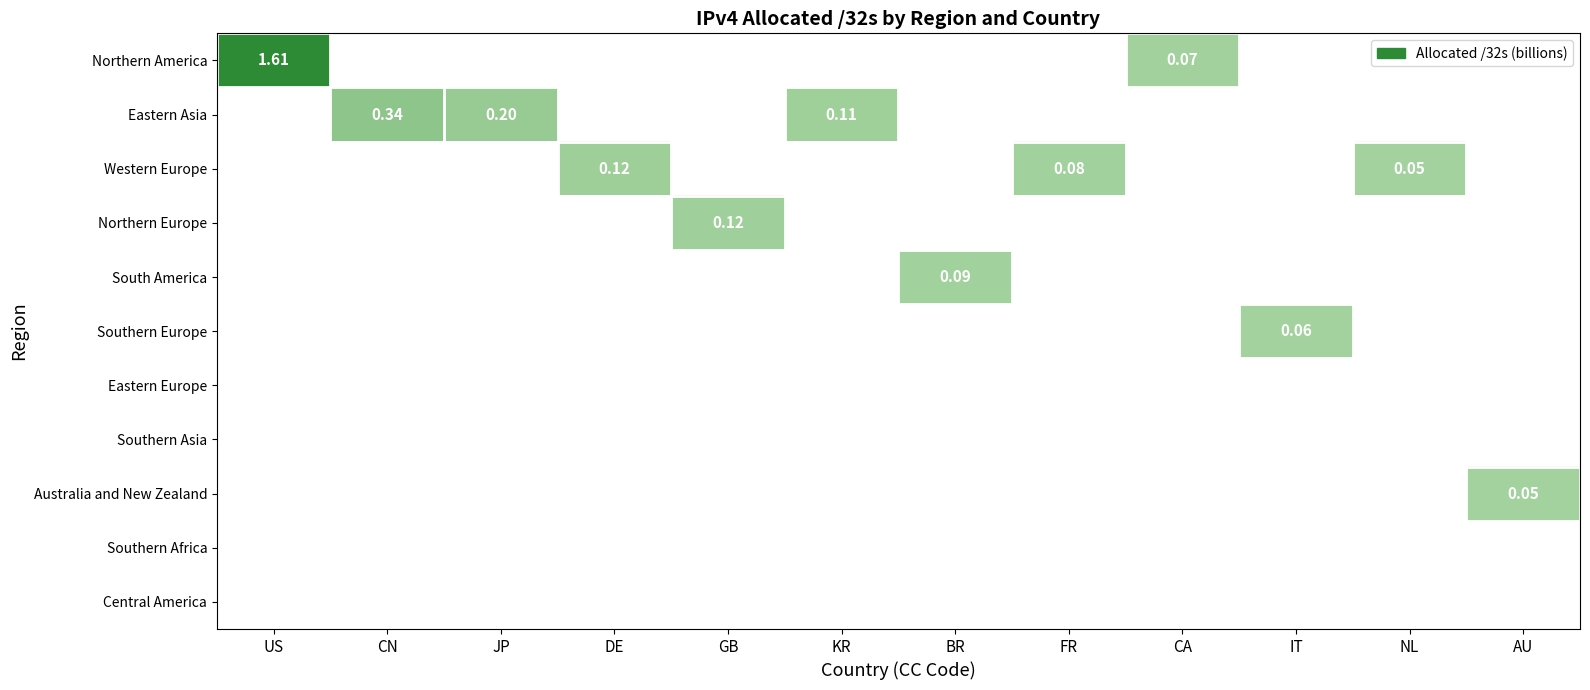

Count the number of data series in this chart.

11